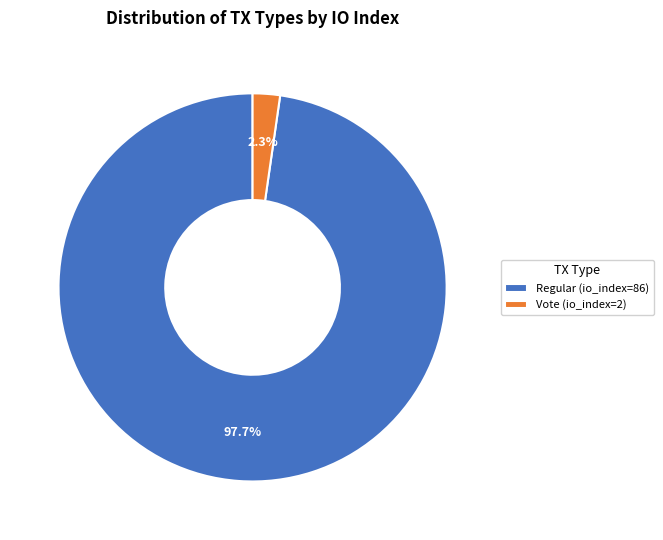

Rank the categories by value from highest to lowest.

Regular (io_index=86), Vote (io_index=2)